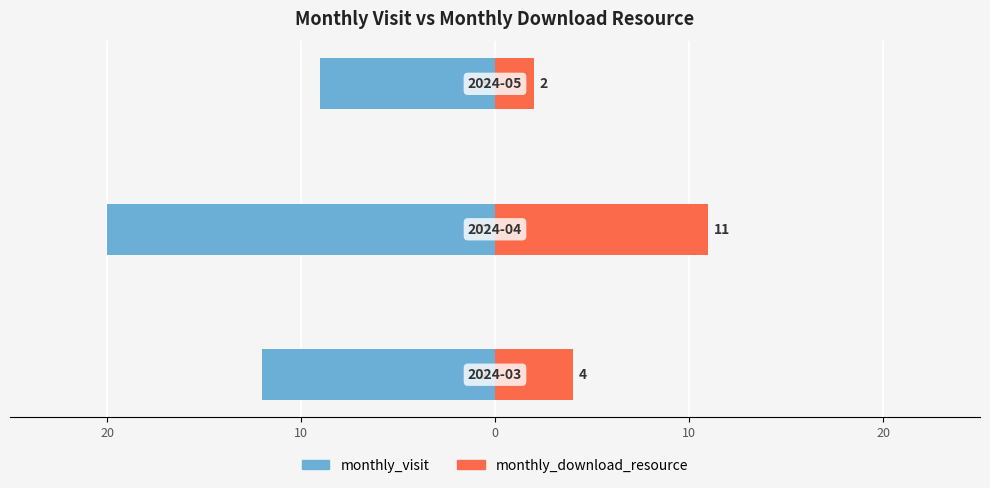

Are the bars horizontal?

Yes